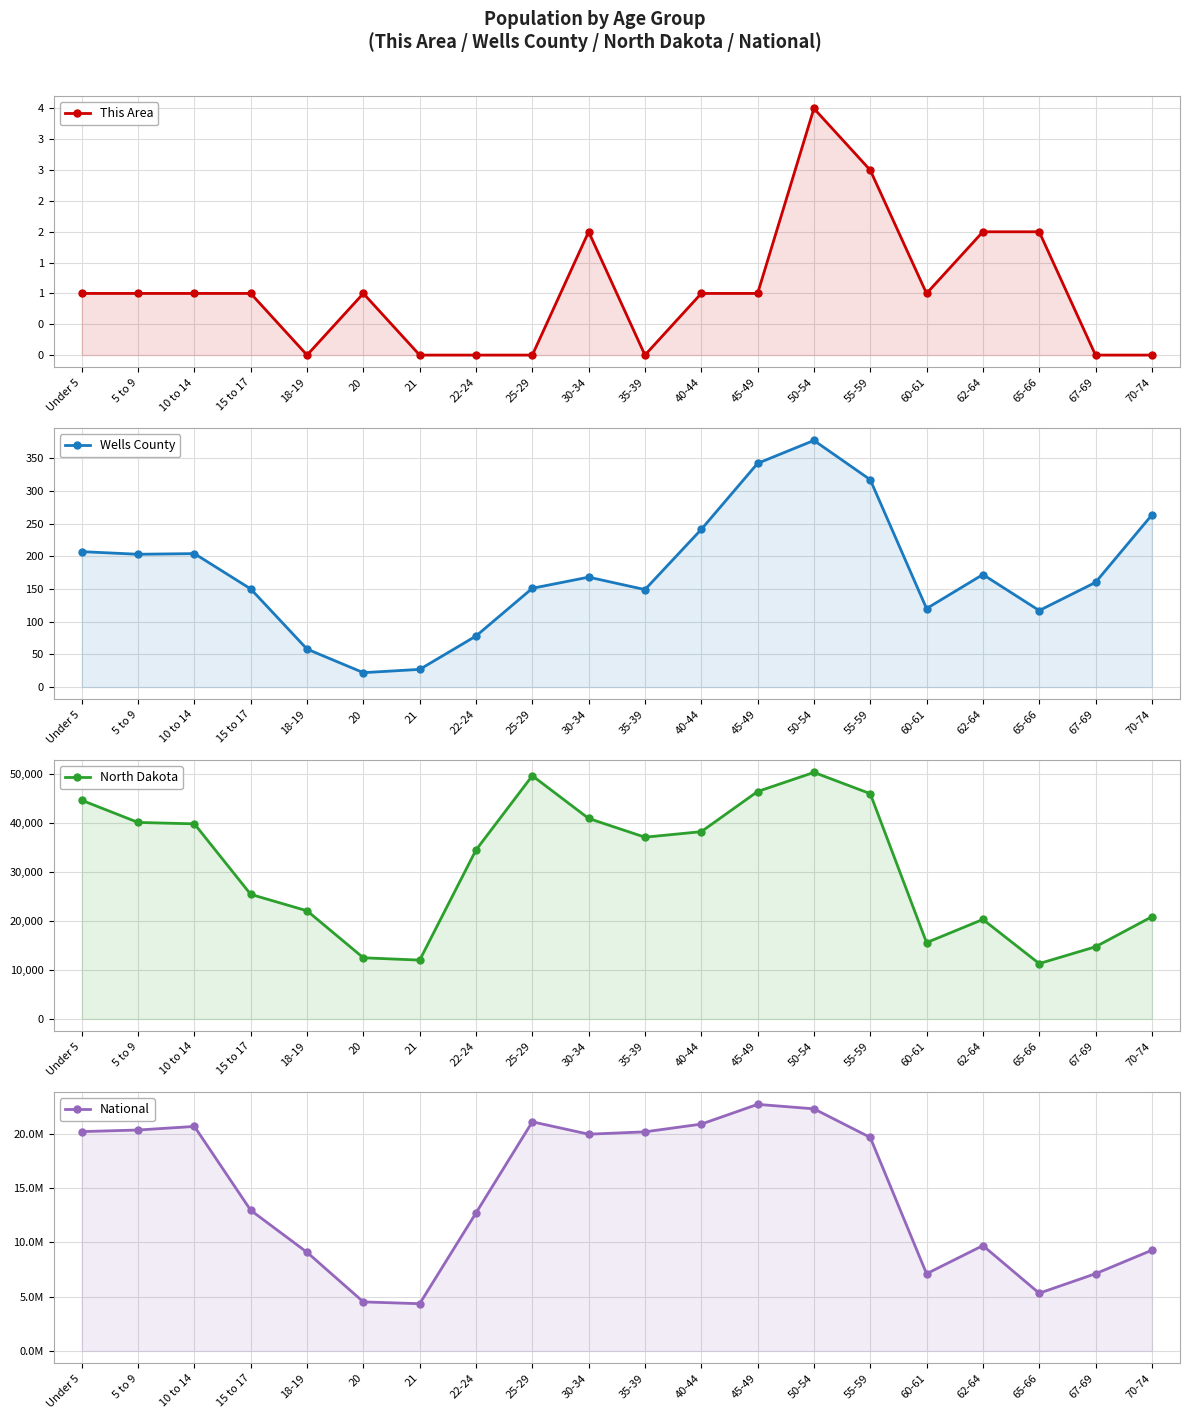

True or false: North Dakota and Wells County intersect in this chart.

False